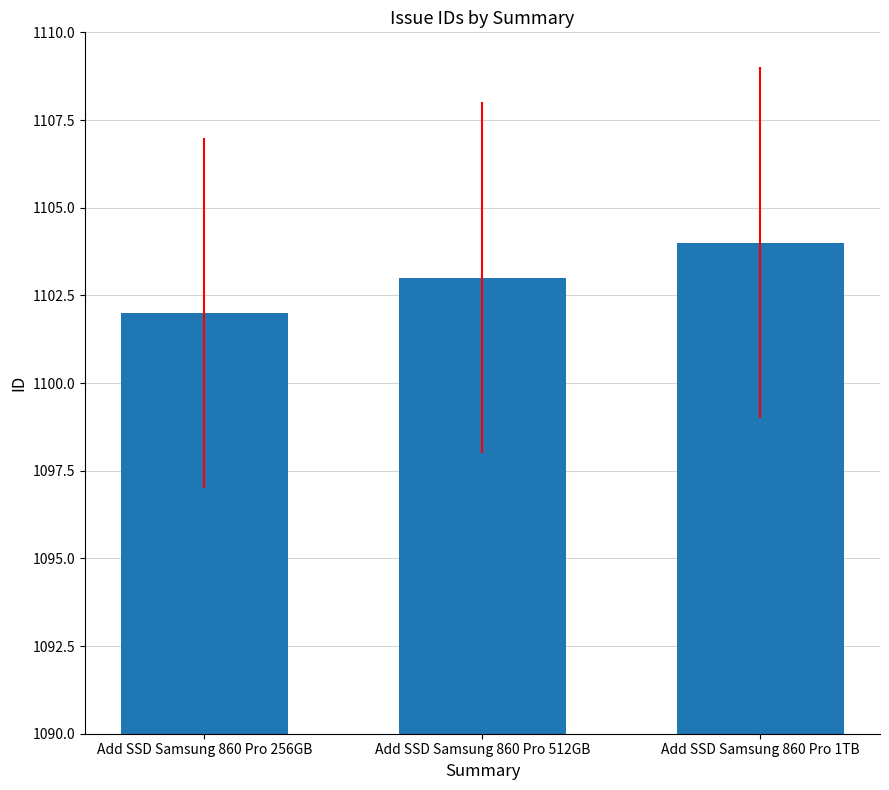

Reading left to right, extract all data points from this chart.

1102	1103	1104